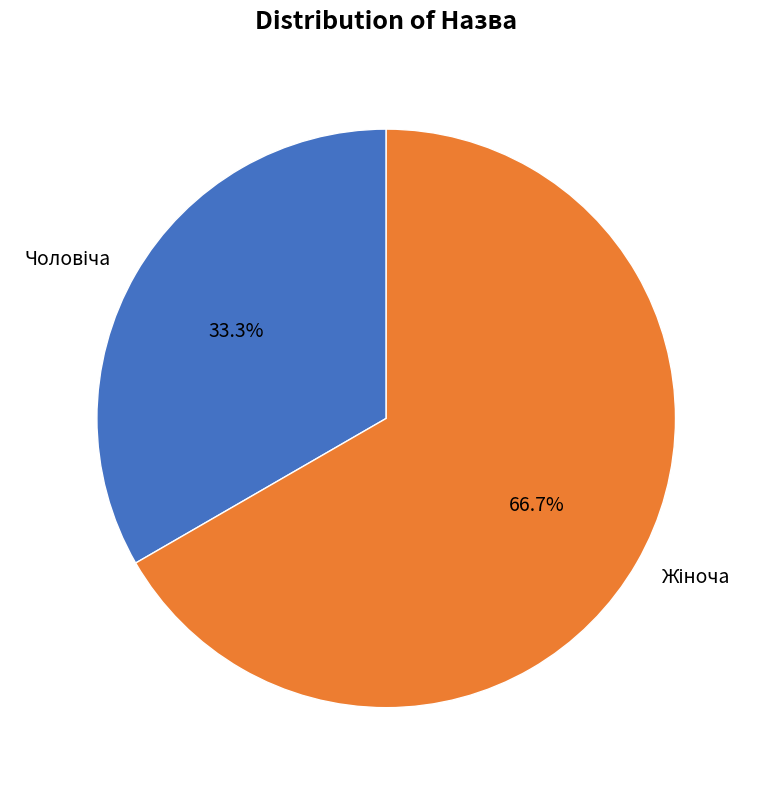

Is there a majority slice in this chart?

Yes